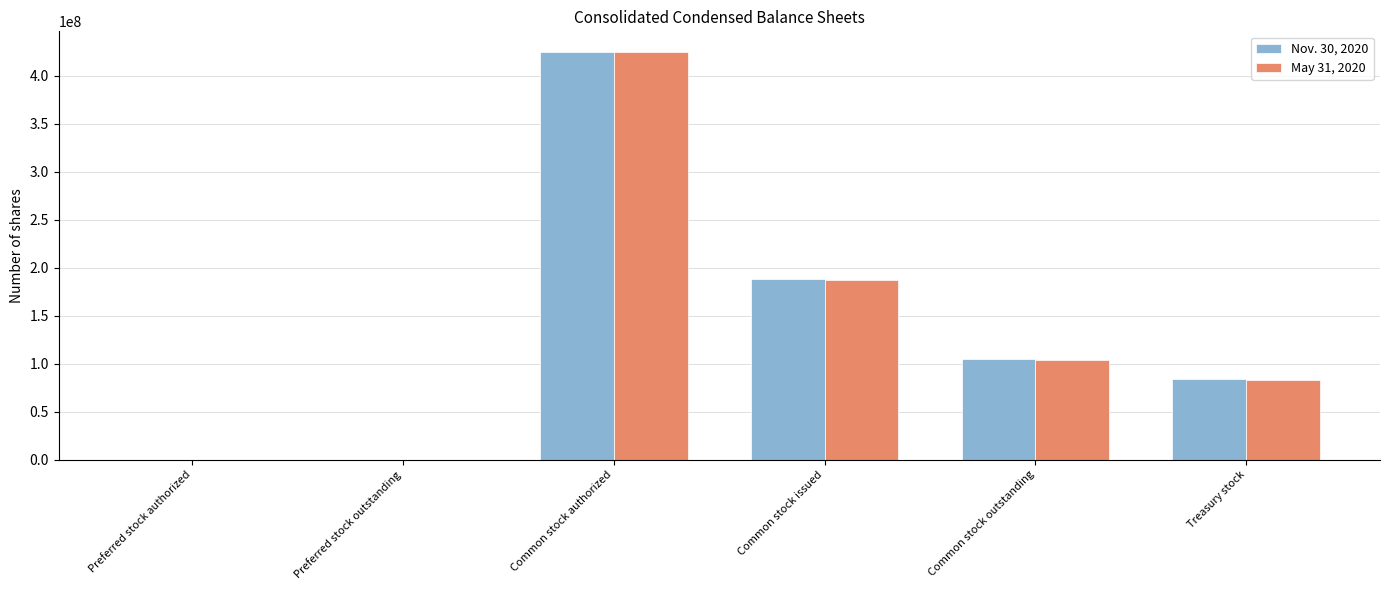

What are all the series names shown in the legend?

Nov. 30, 2020, May 31, 2020